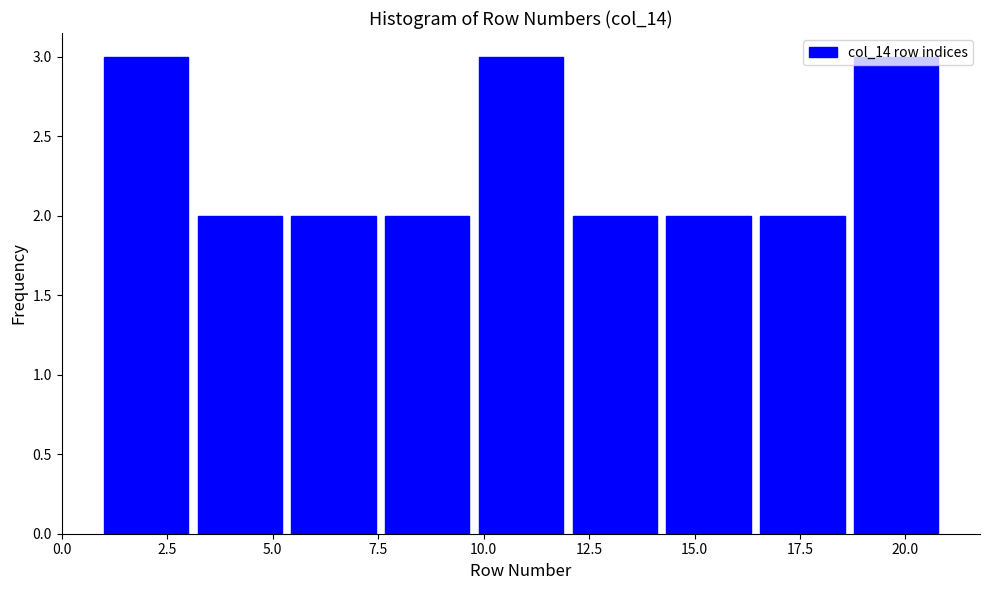

Reading left to right, list every bar in this chart as the range it spans on the x-axis followed by its height. Neither the bar edges nor the heights are printed on the chart, so give them approximately, as read against the axes.

1.0 to 3.0: 3
3.0 to 5.5: 2
5.5 to 7.5: 2
7.5 to 10.0: 2
10.0 to 12.0: 3
12.0 to 14.5: 2
14.5 to 16.5: 2
16.5 to 19.0: 2
19.0 to 21.0: 3